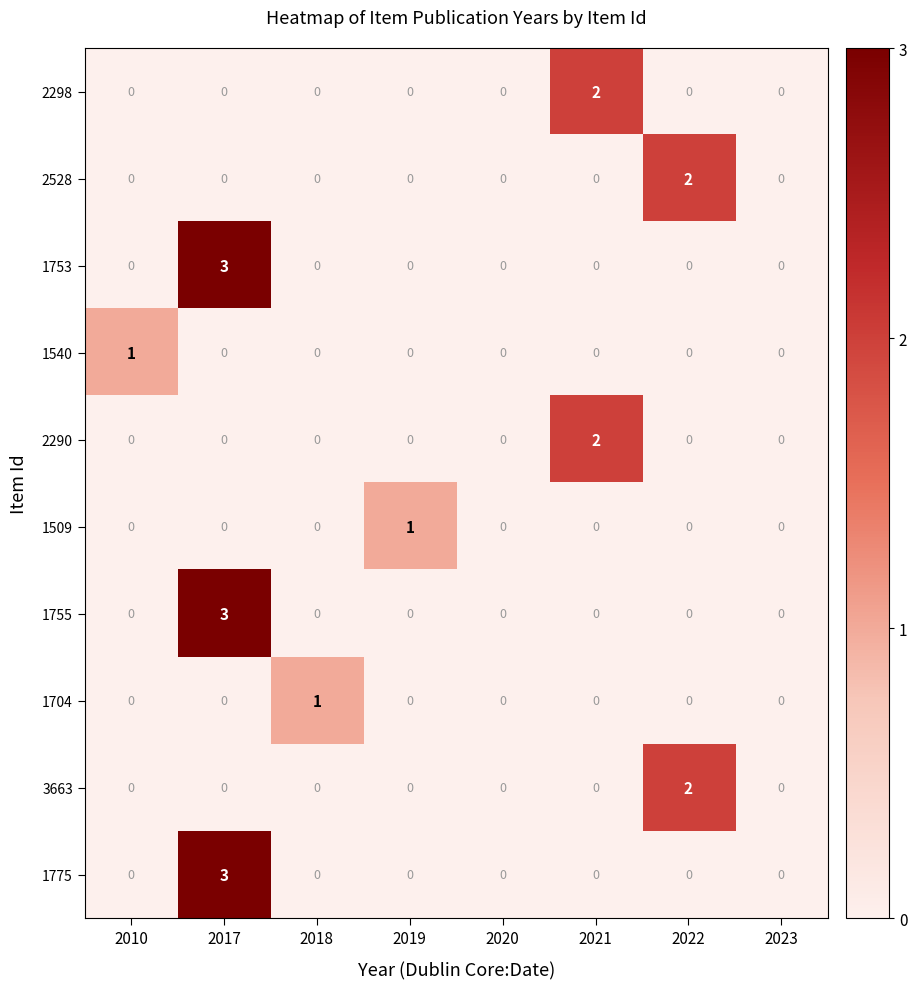

What is the difference between the maximum and minimum values in the 1753 series?

3